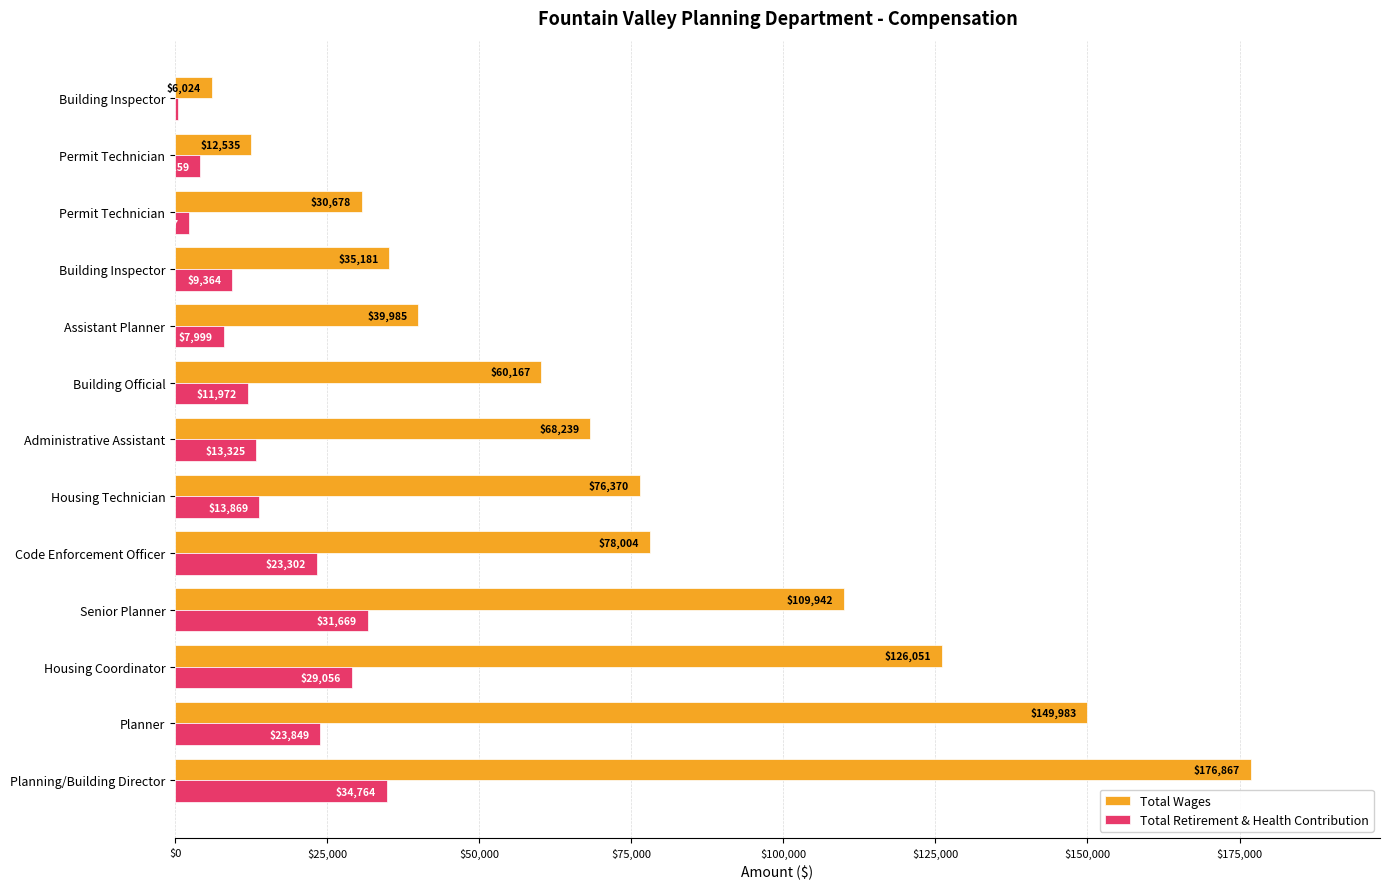

What is the minimum value shown in the chart?

510